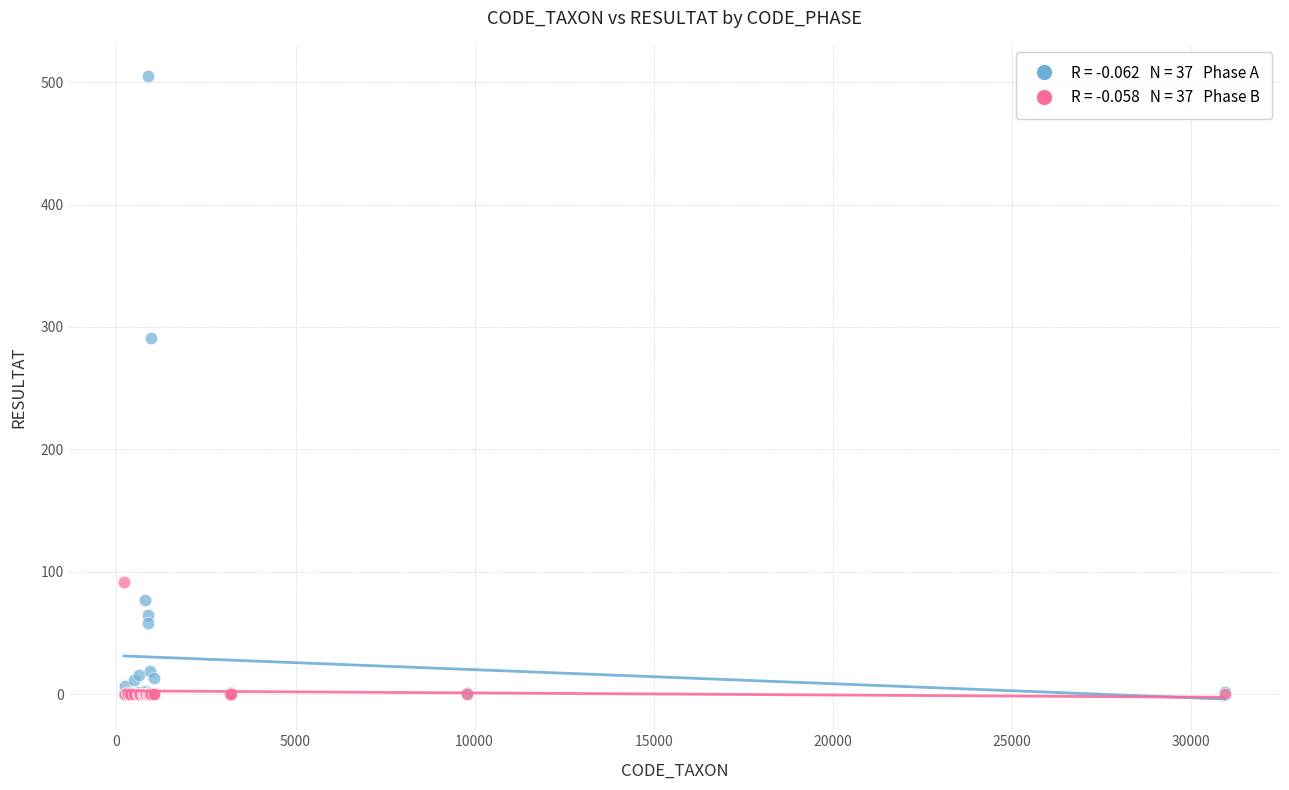

Across all series, what Y value is closest to 252?

291